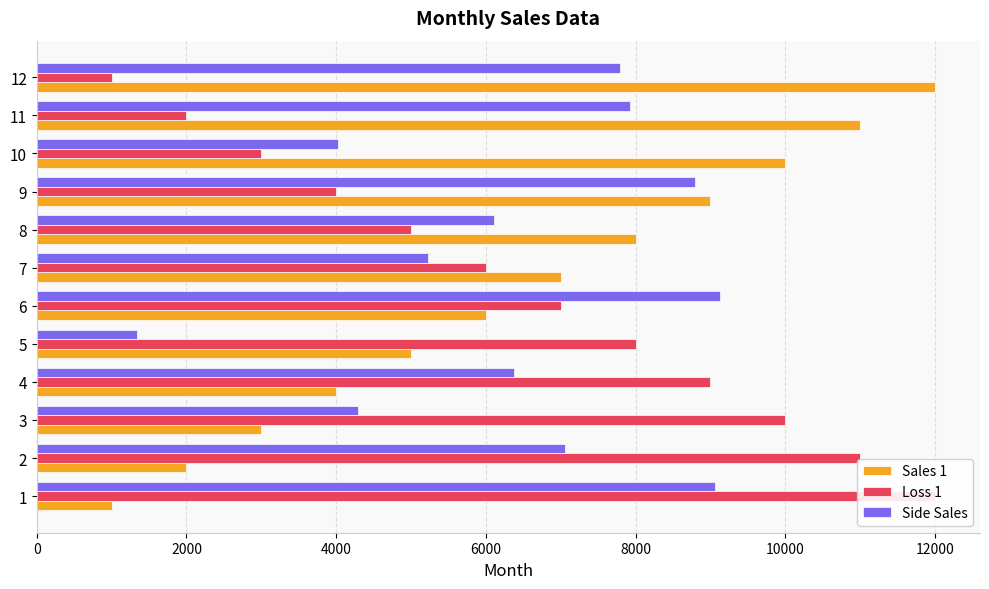

At how many categories does at least one series exceed 4537?

12